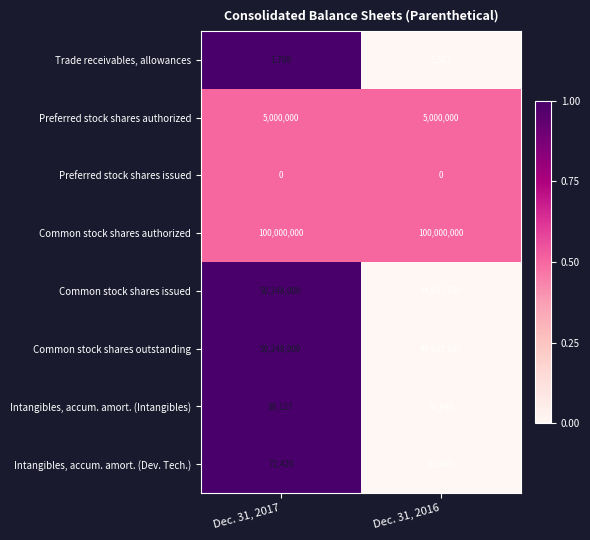

What is the difference between the highest and lowest values at Dec. 31, 2016?

100000000